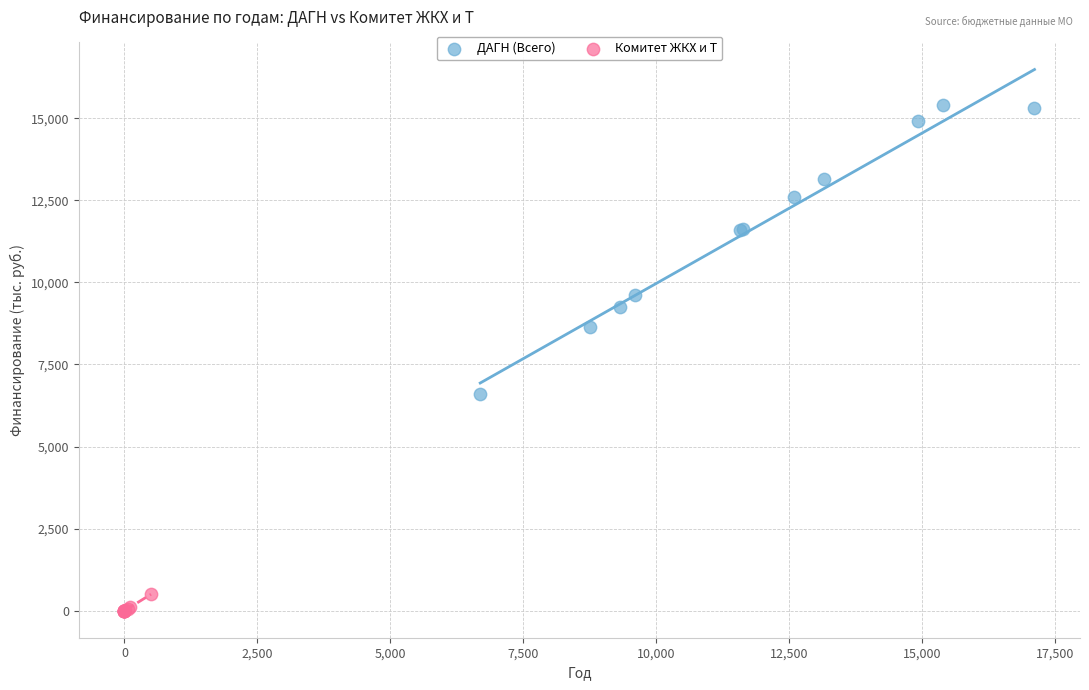

Which series contains the highest Y value?

ДАГН (Всего)